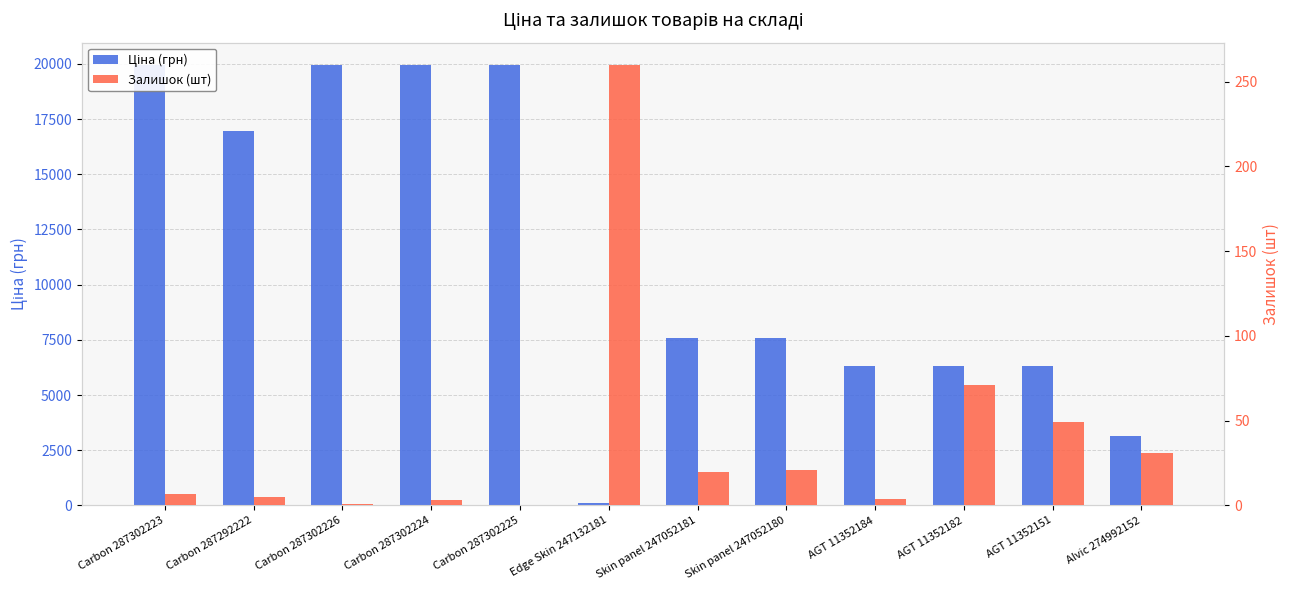

Which series has the largest total across all categories?

Ціна (грн)